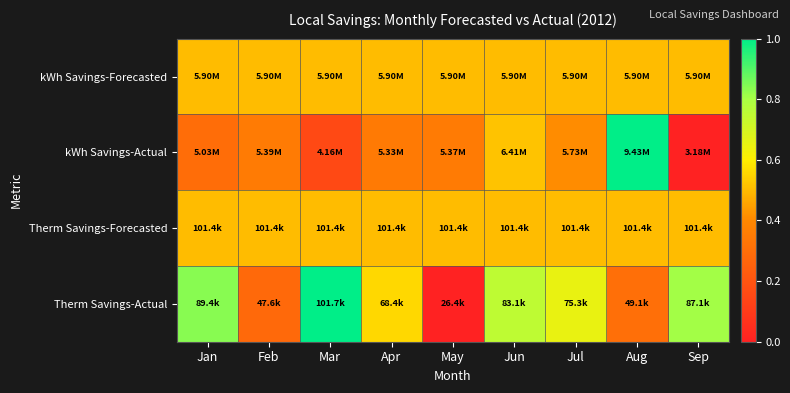

At how many categories does at least one series exceed 0?

9